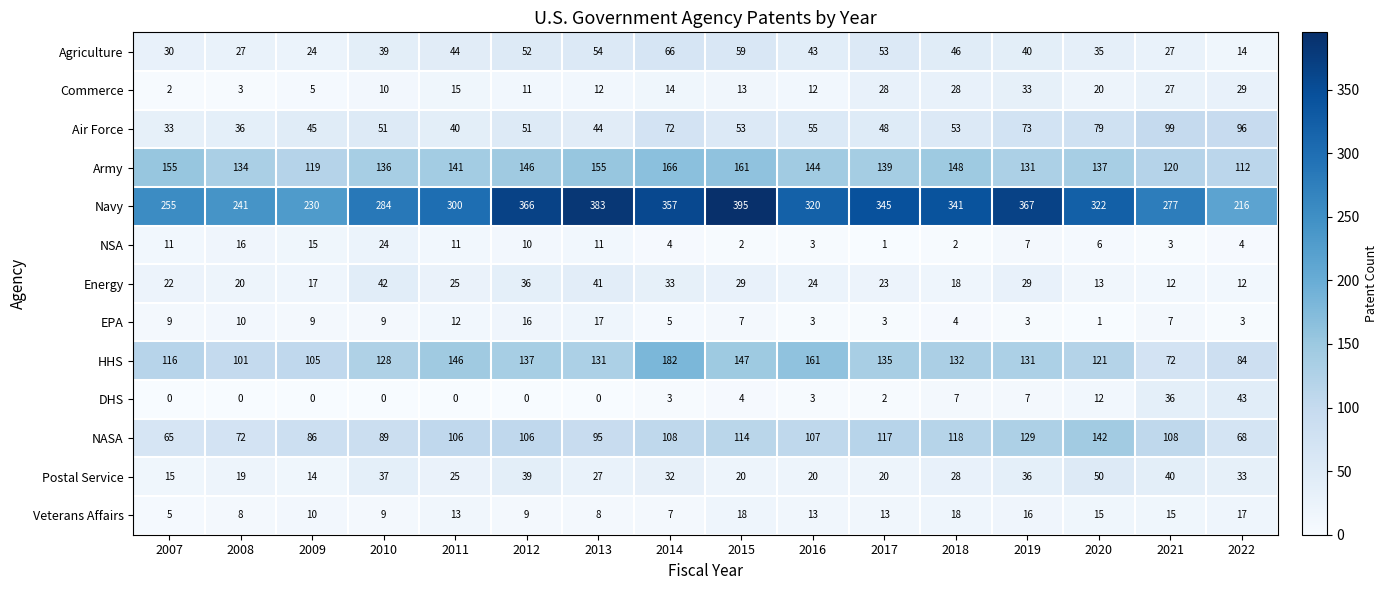

What is the sum of all Veterans Affairs values?

194